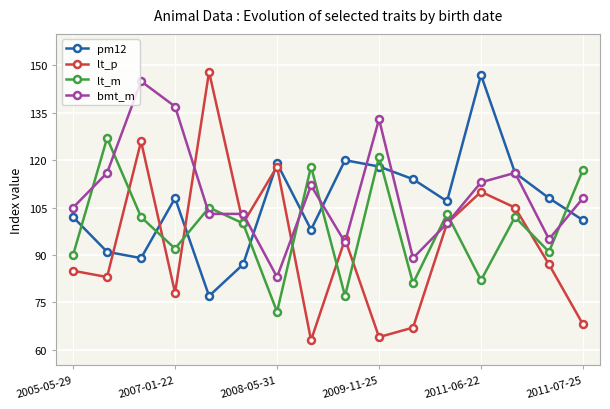

How many data points in pm12 are less than 108?

8